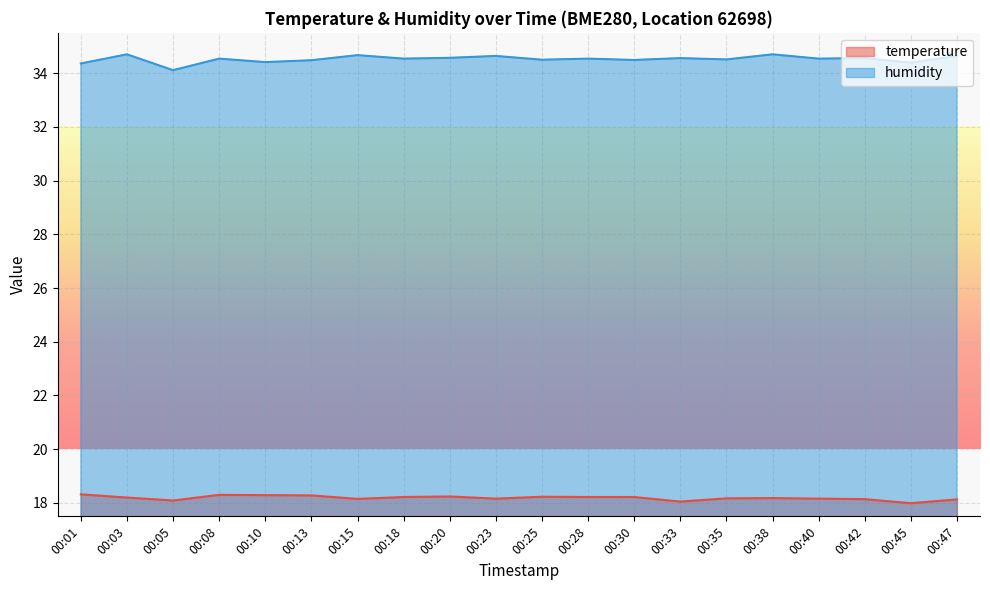

What is the sum of the humidity values at 00:01 and 00:13?

68.8